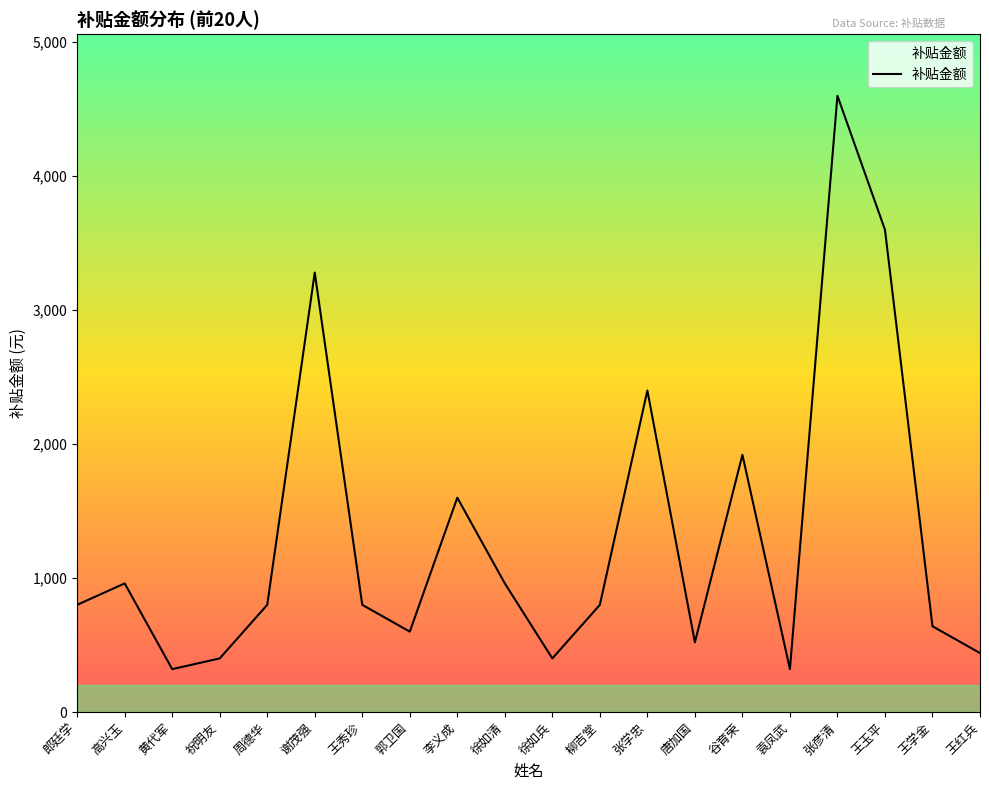

At which label is the value closest to 2460?

张学忠